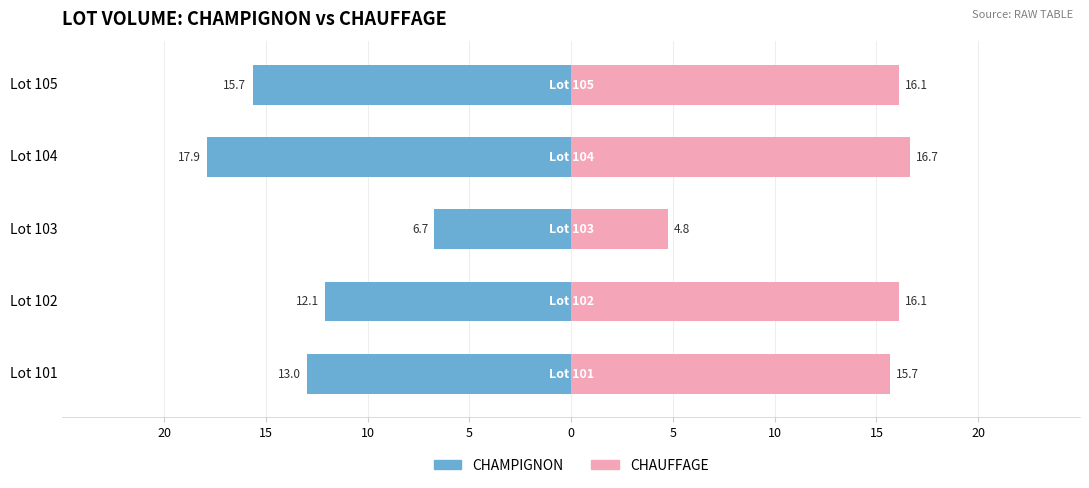

How many data points in CHAMPIGNON are above -12?

1